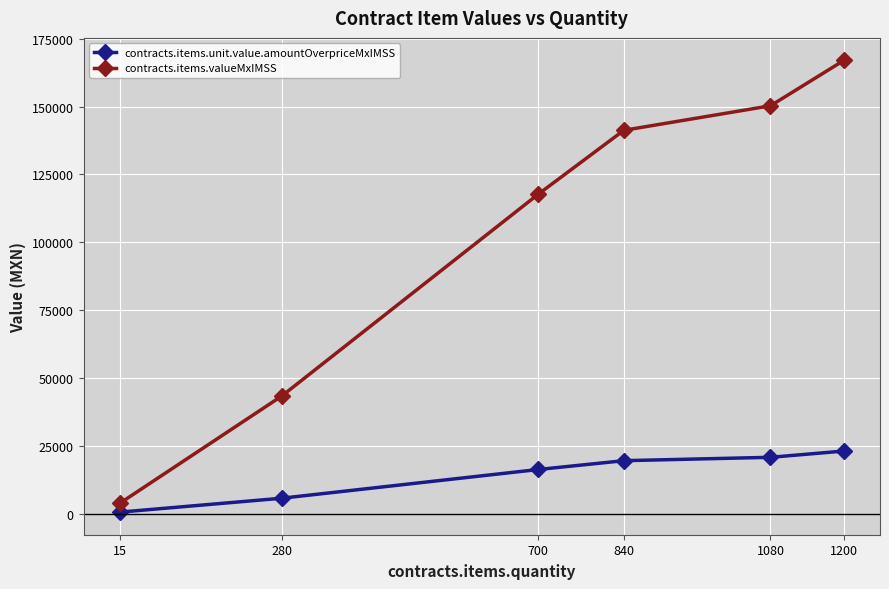

True or false: contracts.items.valueMxIMSS and contracts.items.unit.value.amountOverpriceMxIMSS intersect in this chart.

False